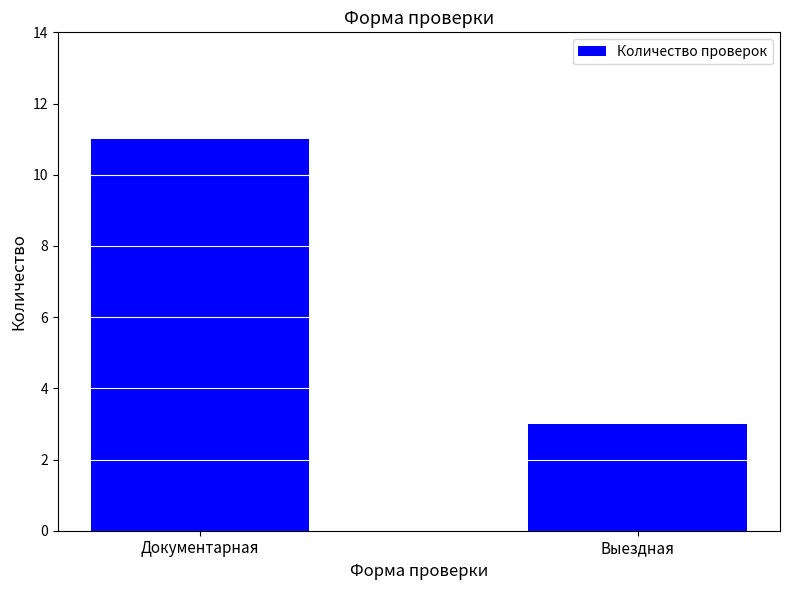

What is the difference between the values at Документарная and Выездная?

8